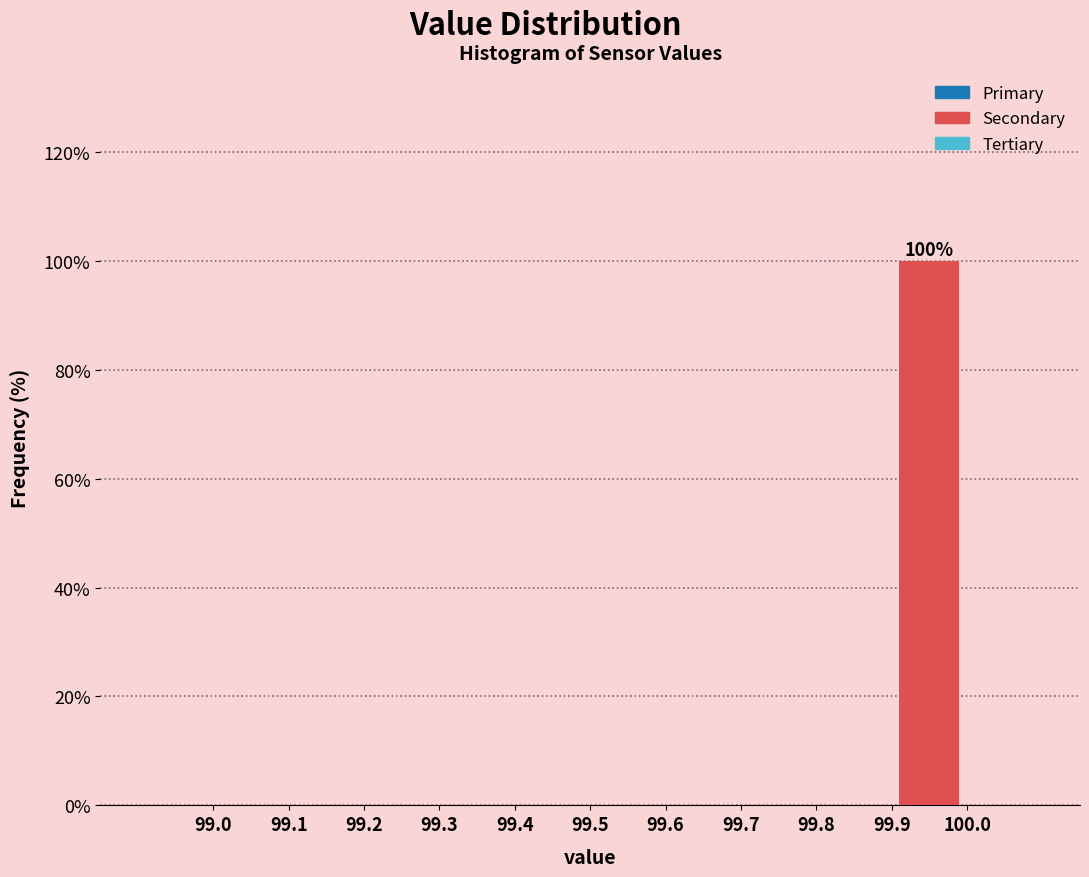

Which range on the x-axis has the tallest bar?

99.9 to 100.0